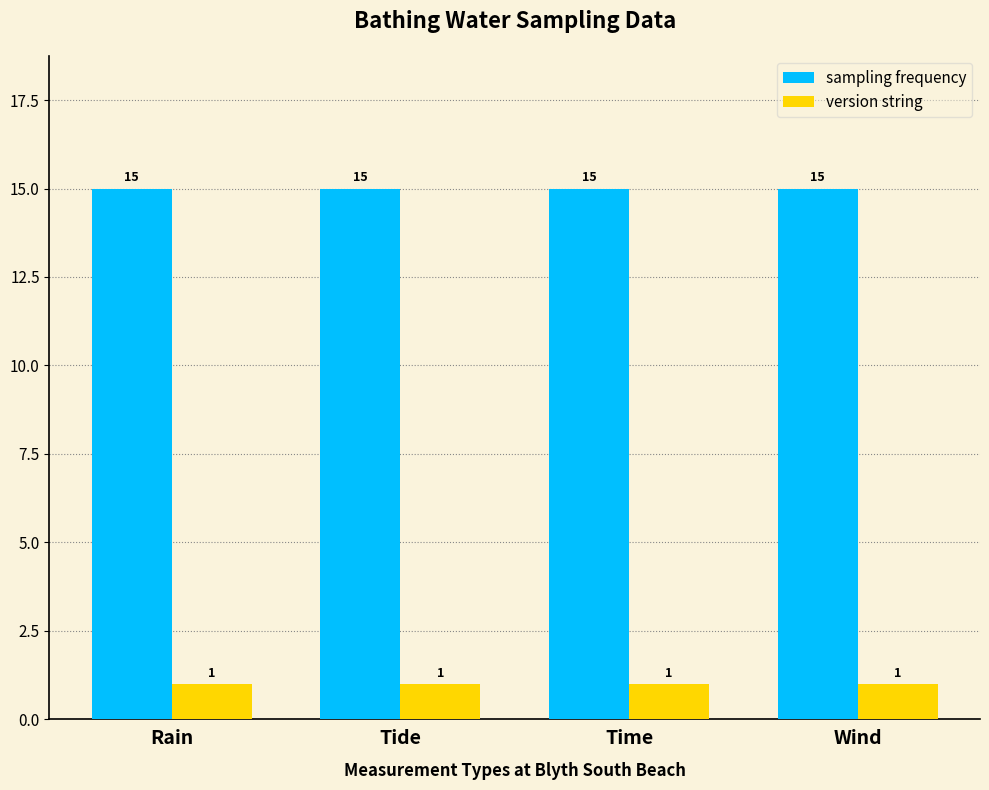

True or false: version string has a value of 1 at Wind.

True